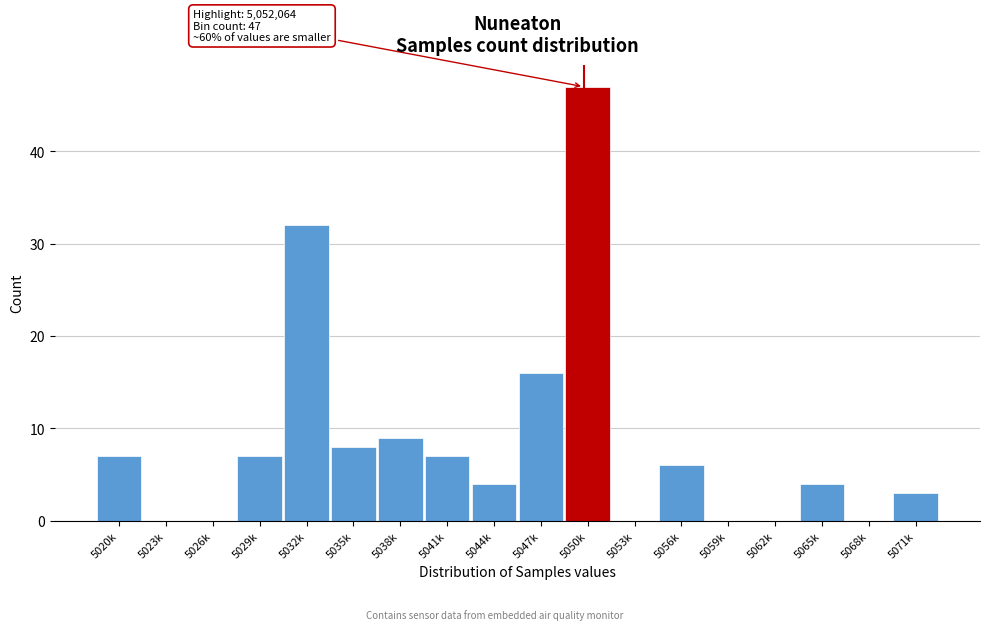

Reading right to left, what are all the values shown in this chart?

5071k=3	5068k=0	5065k=4	5062k=0	5059k=0	5056k=6	5053k=0	5050k=47	5047k=16	5044k=4	5041k=7	5038k=9	5035k=8	5032k=32	5029k=7	5026k=0	5023k=0	5020k=7